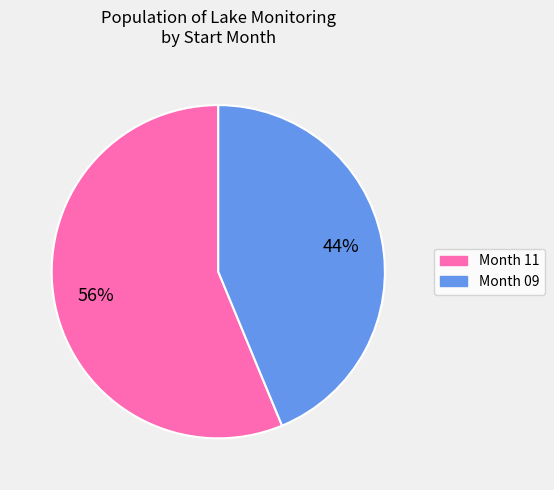

Does any single category account for the majority?

Yes